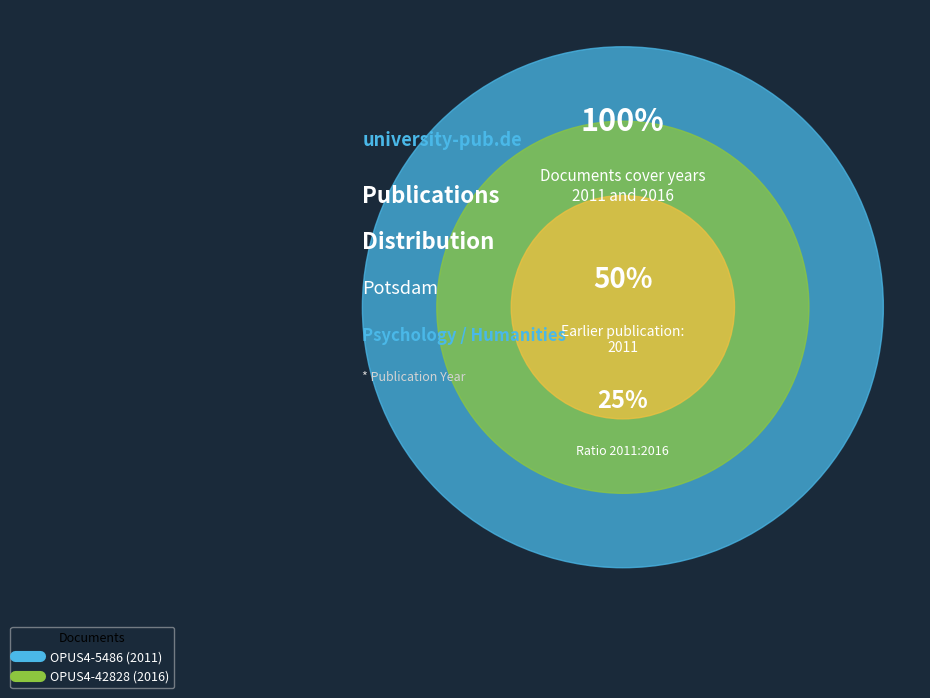

What is the total percentage of OPUS4-42828 and OPUS4-5486?

100.0%